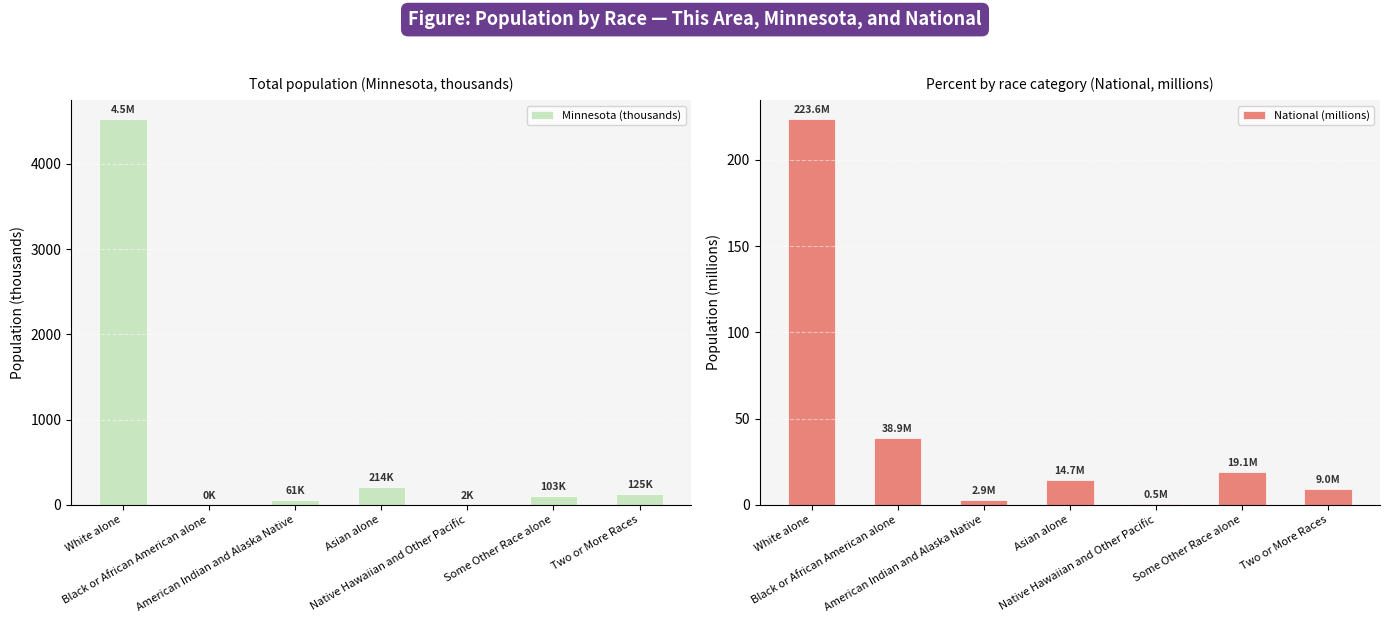

At which category does the chart reach its minimum across all series?

Black or African American alone